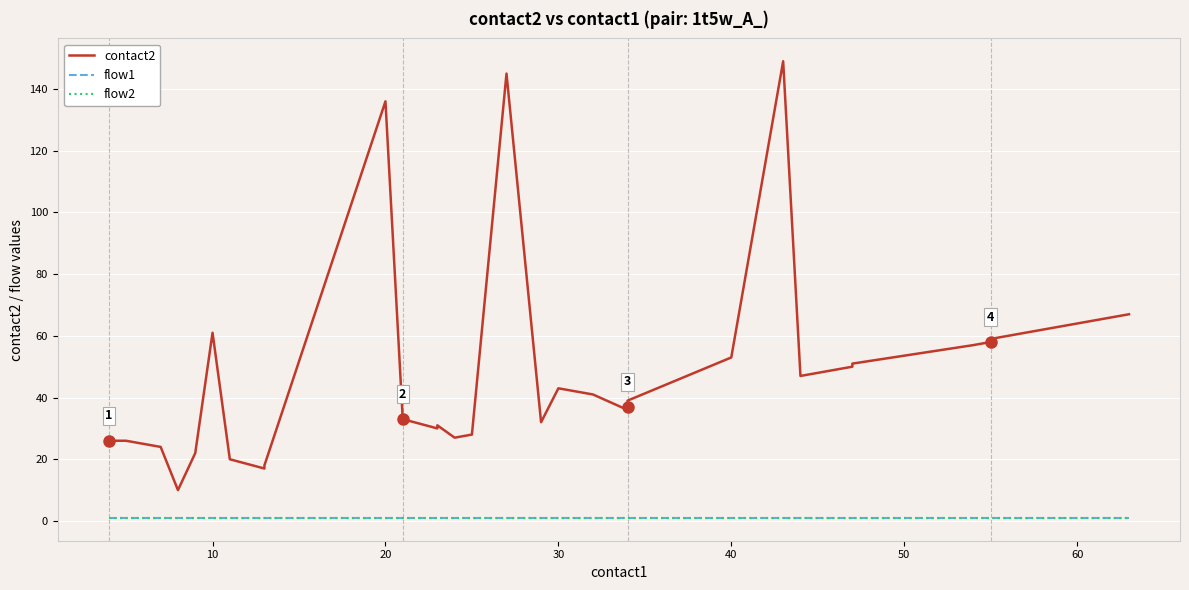

What is the average value of the flow2 series?

1